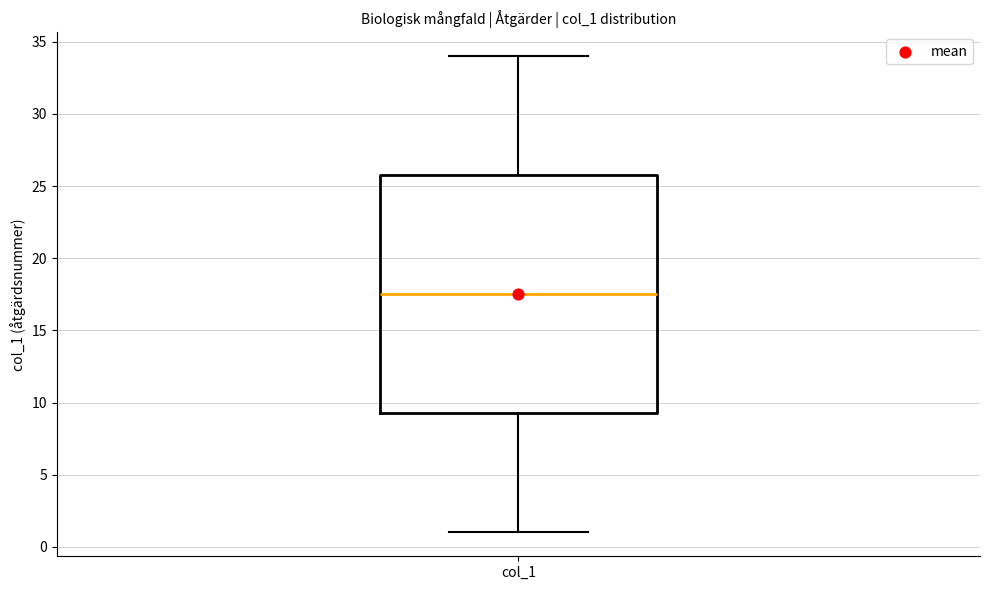

Where does the lower whisker of the box for col_1 end on the y-axis? The values are not printed on the chart, so give them approximately, as read against the axis.

1.0